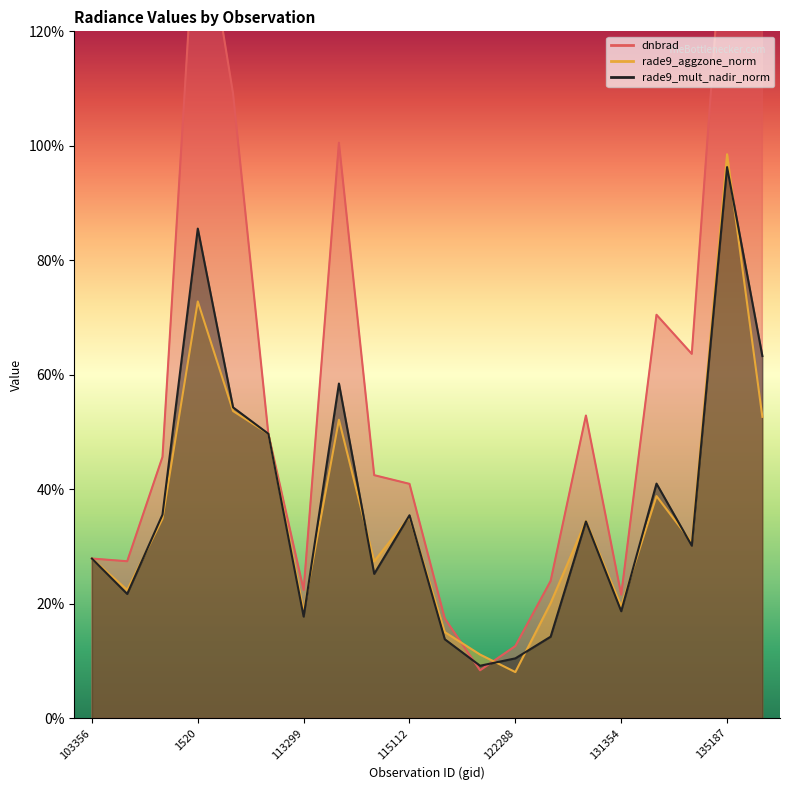

What is the label of the 18th point from the left?

5615